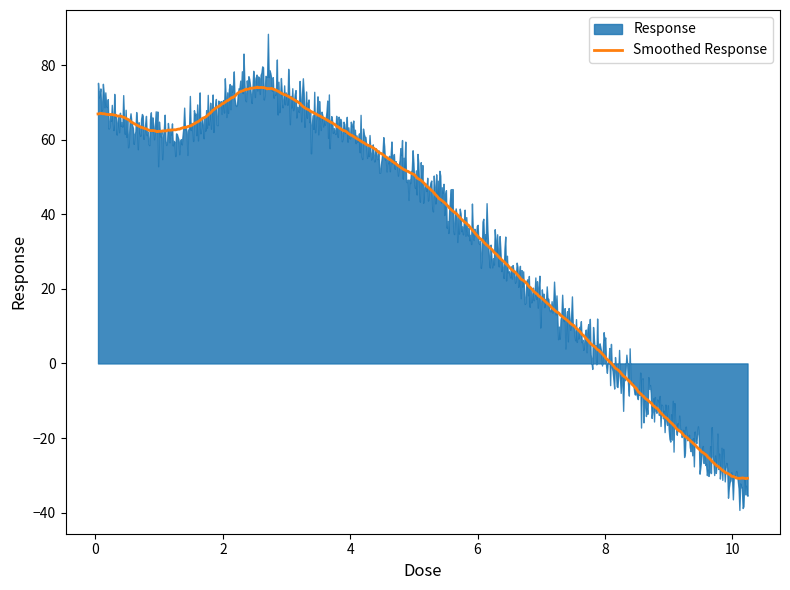

What is the maximum value for Smoothed Response?

74.1